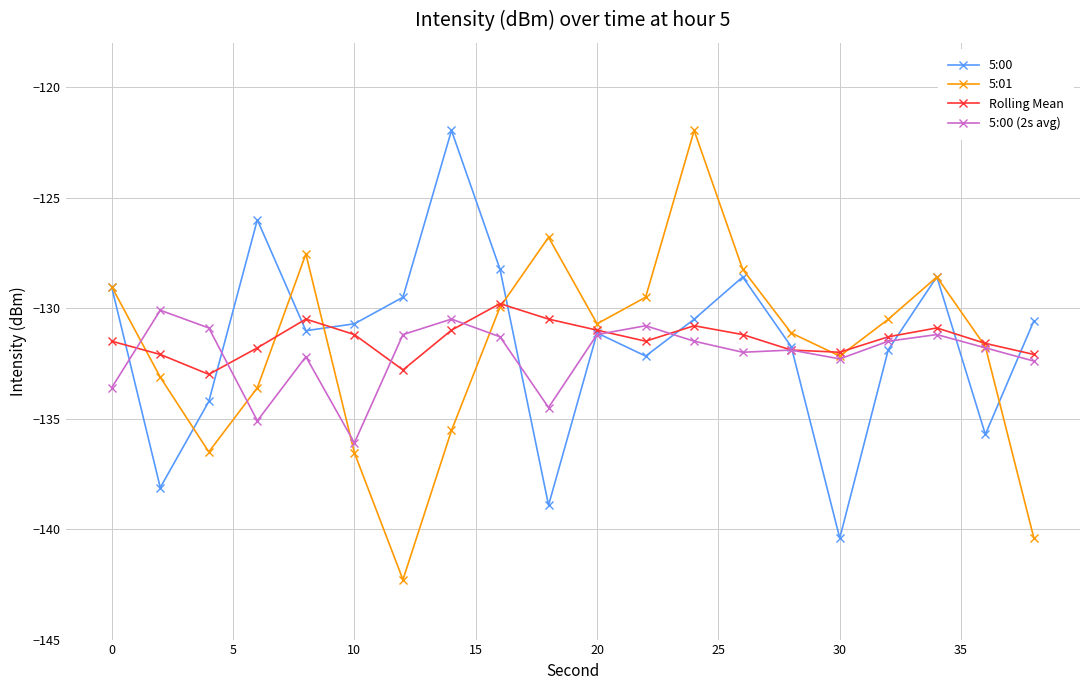

What is the highest value of the 5:00 series?

-122.0